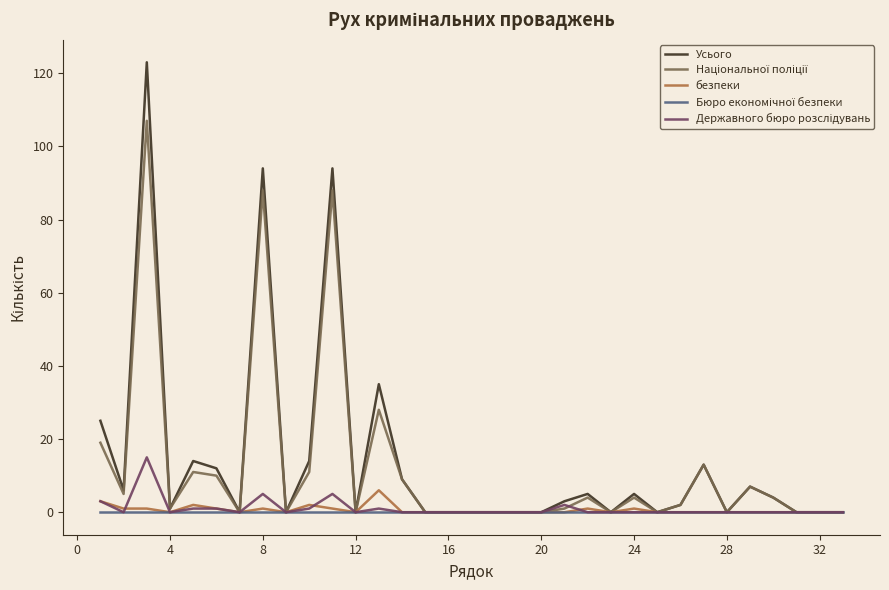

Which series has the largest range (max minus min)?

Усього